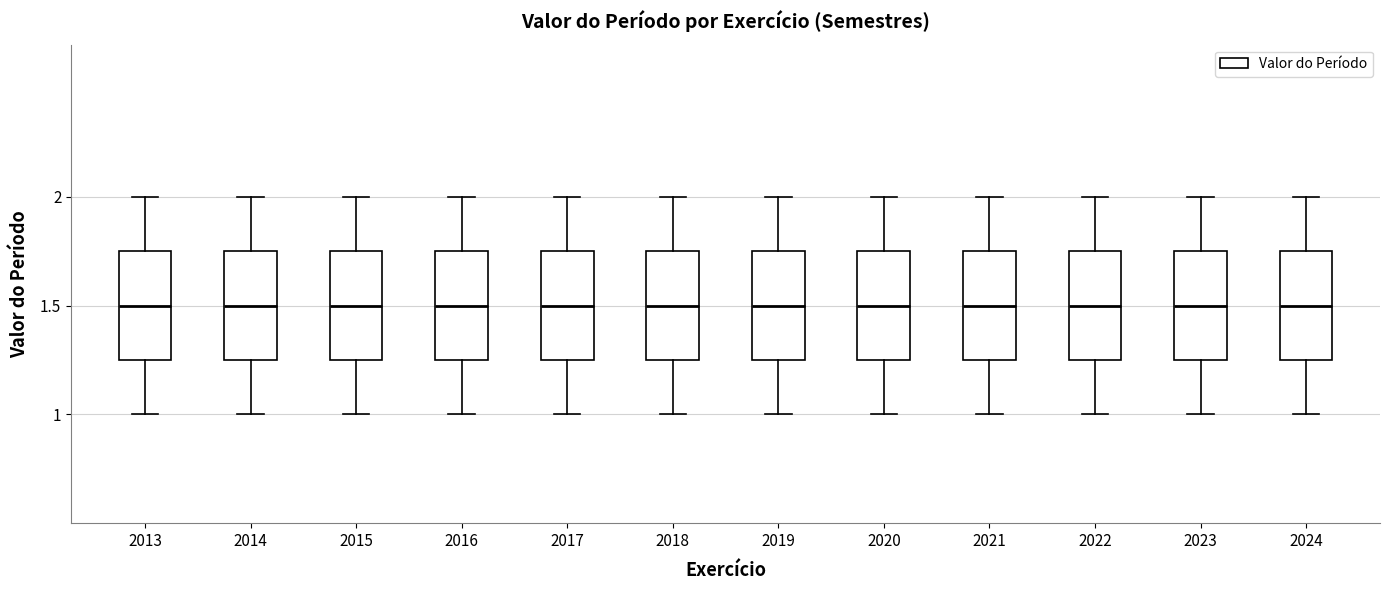

Reading left to right, transcribe this box plot: for each box, give where its median line is, the range the box spans, and where its two whiskers end, as read against the y-axis. The values are not printed on the chart, so give them approximately, as read against the axis.

2013: median 1.50, box 1.25 to 1.75, whiskers 1.00 to 2.00
2014: median 1.50, box 1.25 to 1.75, whiskers 1.00 to 2.00
2015: median 1.50, box 1.25 to 1.75, whiskers 1.00 to 2.00
2016: median 1.50, box 1.25 to 1.75, whiskers 1.00 to 2.00
2017: median 1.50, box 1.25 to 1.75, whiskers 1.00 to 2.00
2018: median 1.50, box 1.25 to 1.75, whiskers 1.00 to 2.00
2019: median 1.50, box 1.25 to 1.75, whiskers 1.00 to 2.00
2020: median 1.50, box 1.25 to 1.75, whiskers 1.00 to 2.00
2021: median 1.50, box 1.25 to 1.75, whiskers 1.00 to 2.00
2022: median 1.50, box 1.25 to 1.75, whiskers 1.00 to 2.00
2023: median 1.50, box 1.25 to 1.75, whiskers 1.00 to 2.00
2024: median 1.50, box 1.25 to 1.75, whiskers 1.00 to 2.00